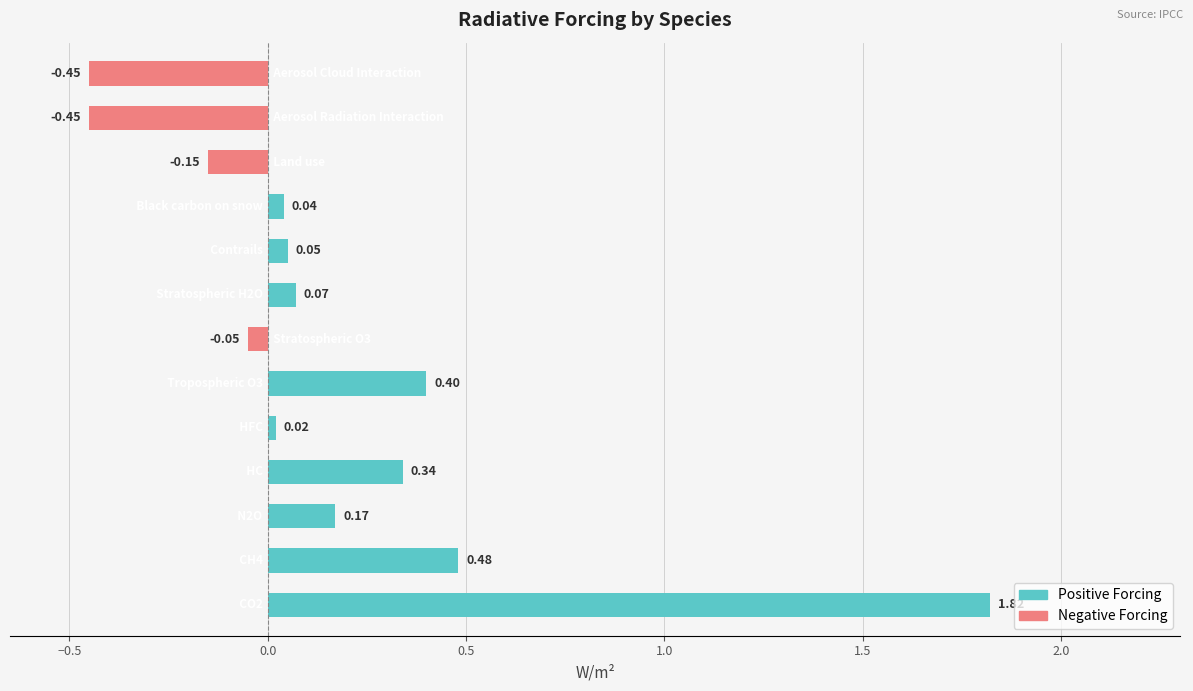

What is the sum of all values?

2.3